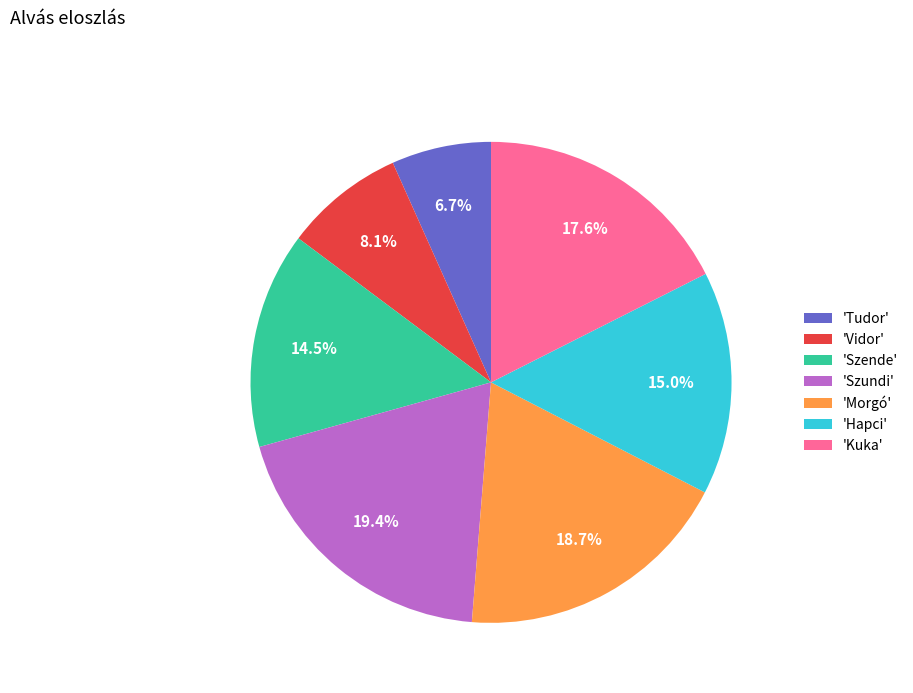

Is there any slice that represents more than half of the pie?

No